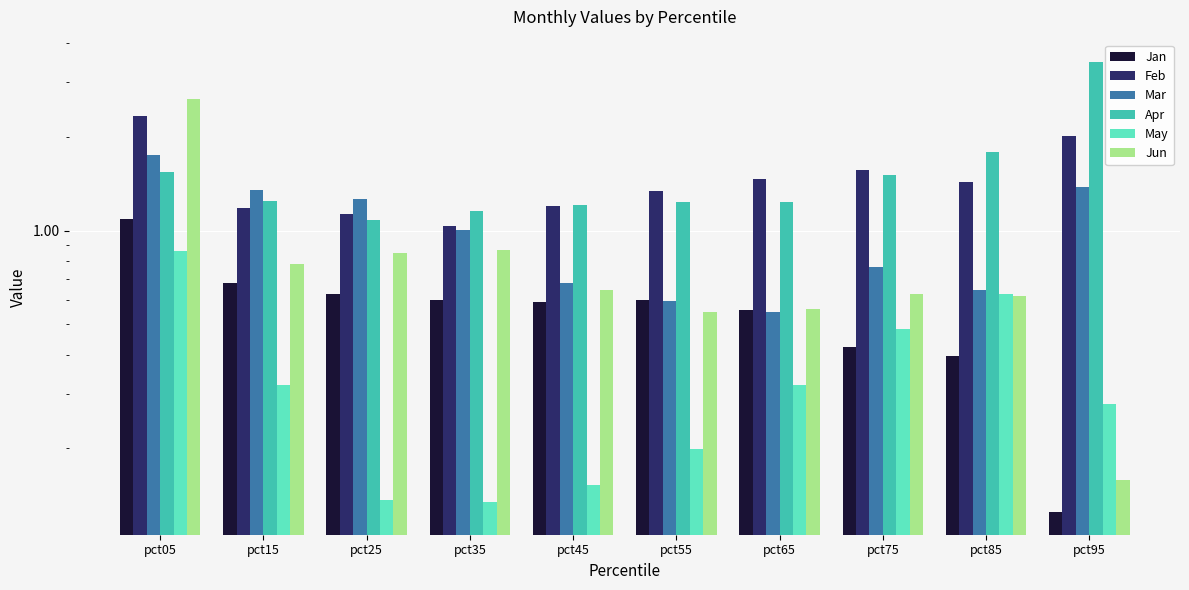

At which category does the chart reach its minimum across all series?

pct95